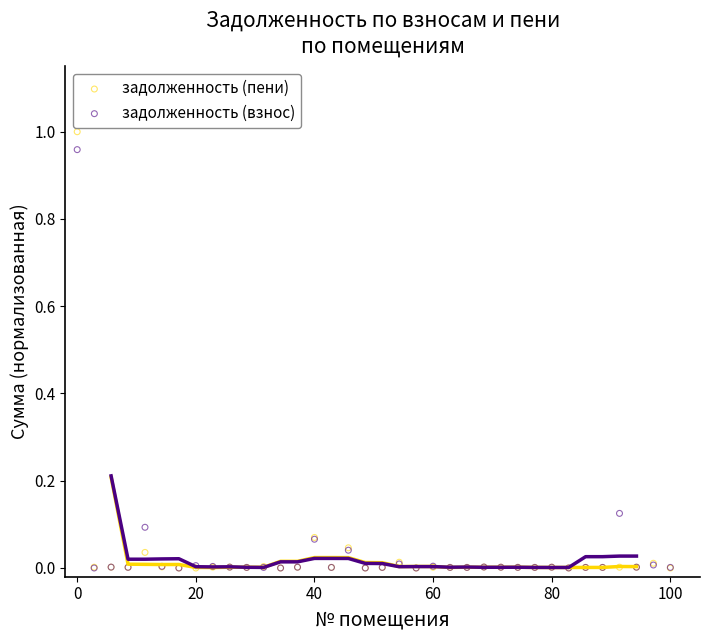

What are all the series names shown in the legend?

задолженность (пени), задолженность (взнос)